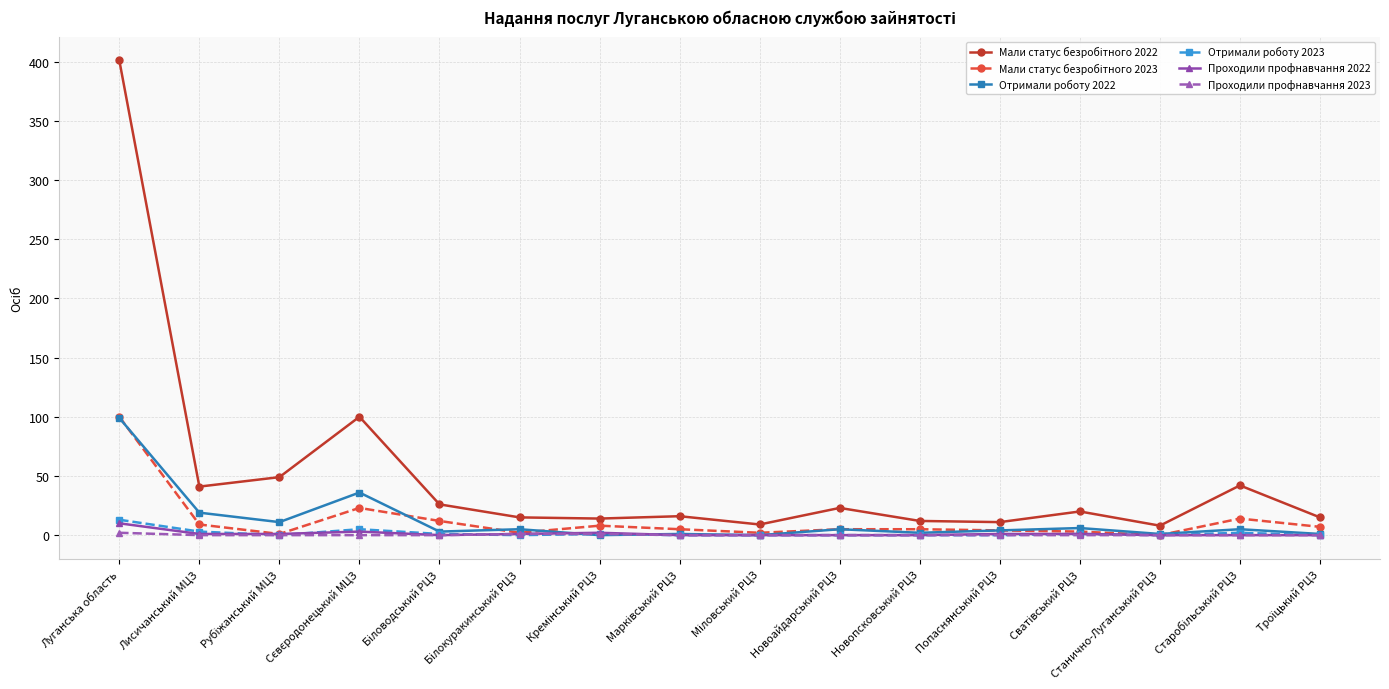

At how many categories does at least one series exceed 167?

1